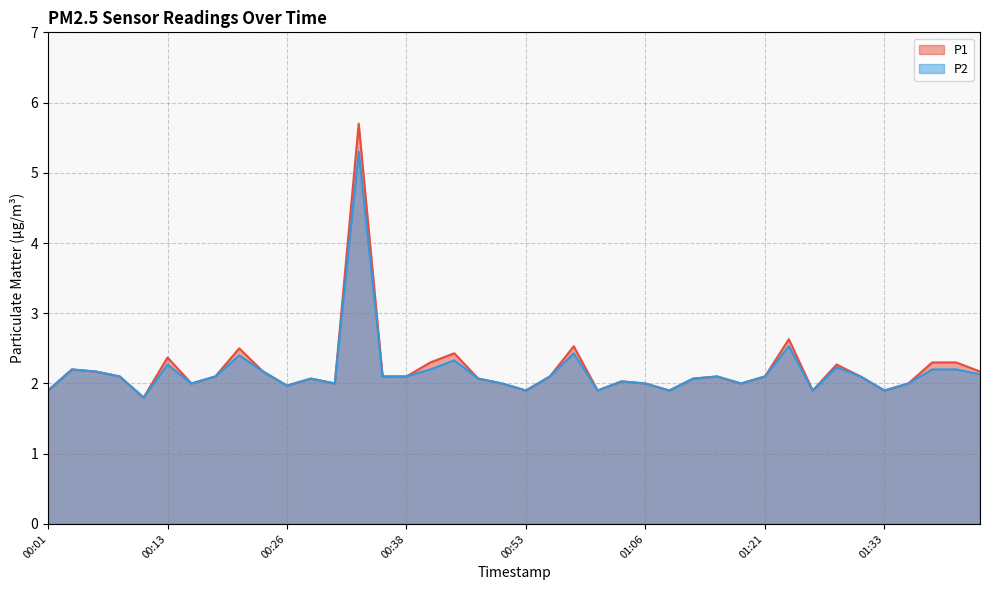

True or false: P1 has a value of 2.2 at 00:23.

True